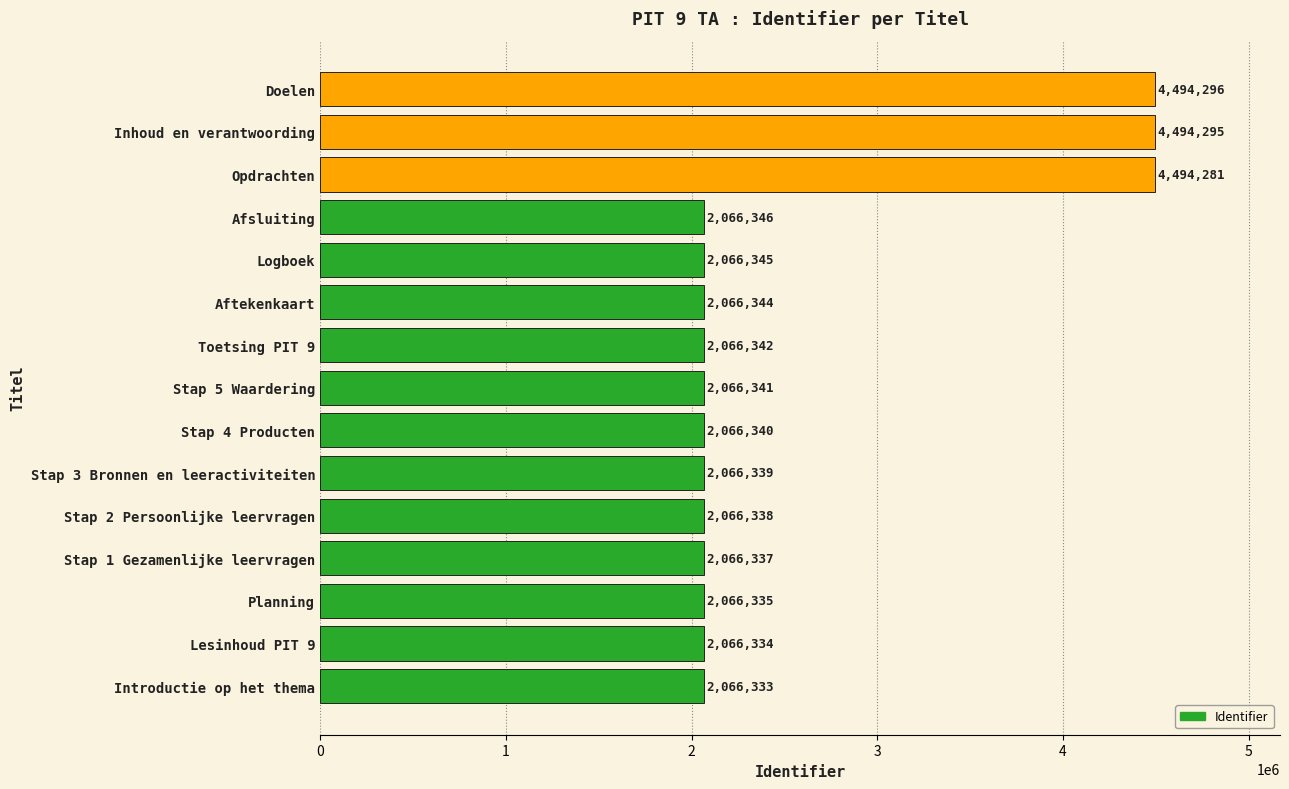

True or false: the data shows 5962879 at Opdrachten.

False